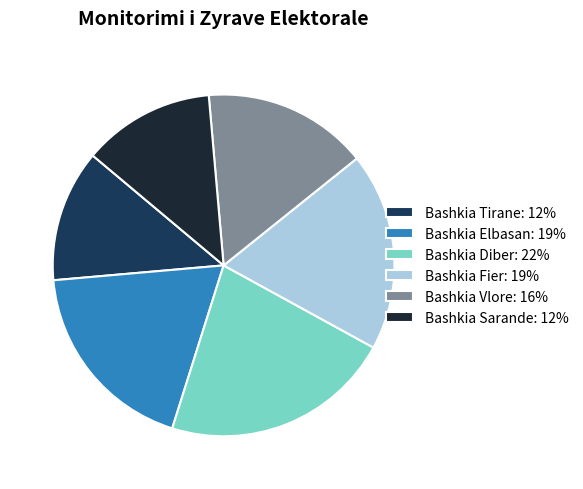

What is the ratio of the value at Bashkia Fier: 19% to the value at Bashkia Sarande: 12%?

1.5